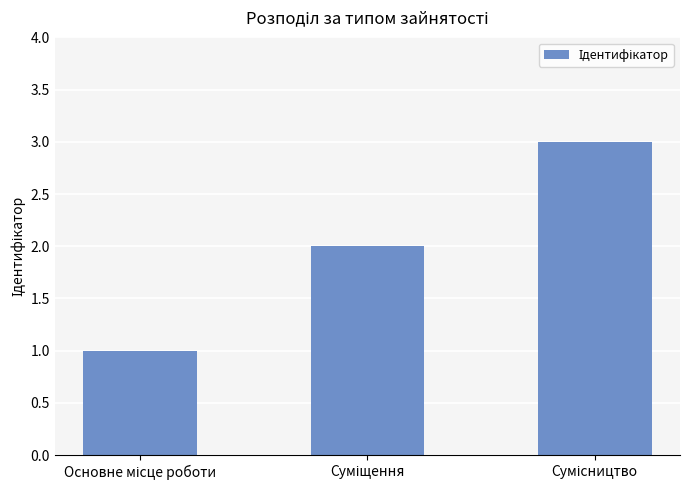

What is the greatest value displayed?

3